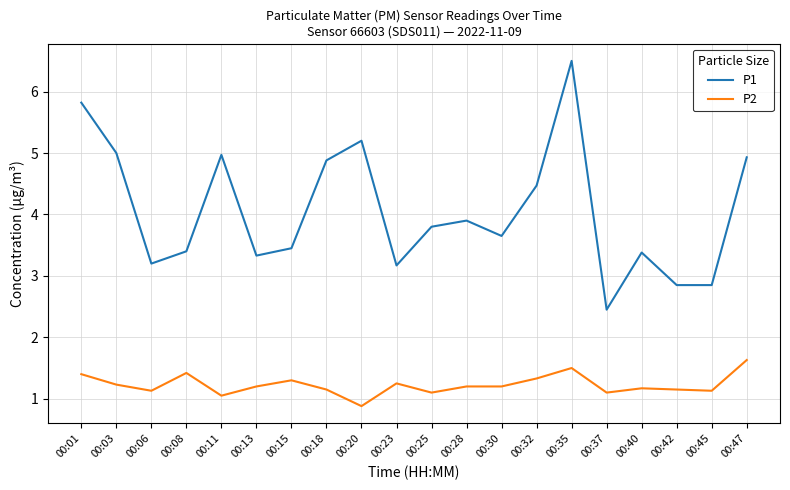

Rank the series by their average value, from lowest to highest.

P2, P1